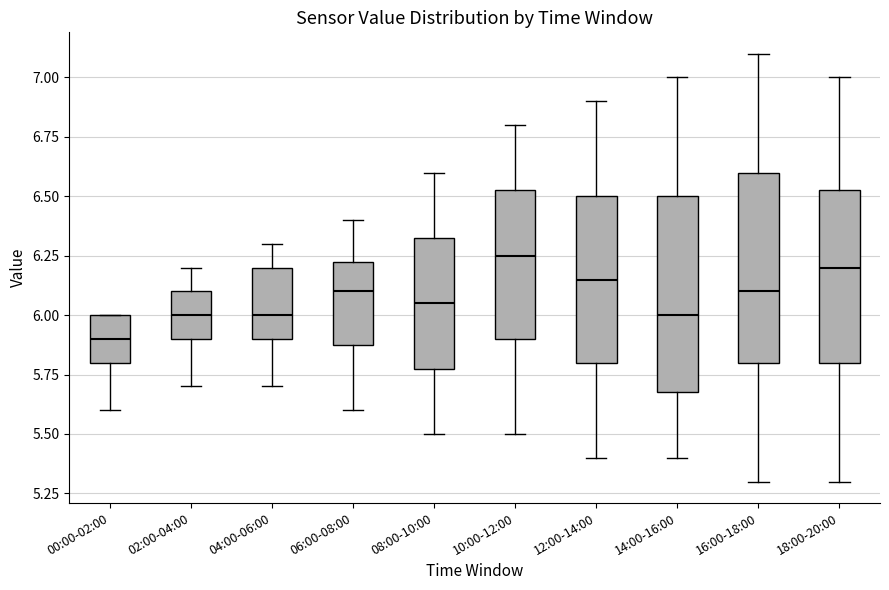

Reading left to right, transcribe this box plot: for each box, give where its median line is, the range the box spans, and where its two whiskers end, as read against the y-axis. The values are not printed on the chart, so give them approximately, as read against the axis.

00:00-02:00: median 5.90, box 5.80 to 6.00, whiskers 5.60 to 6.00
02:00-04:00: median 6.00, box 5.90 to 6.10, whiskers 5.70 to 6.20
04:00-06:00: median 6.00, box 5.90 to 6.20, whiskers 5.70 to 6.30
06:00-08:00: median 6.10, box 5.90 to 6.25, whiskers 5.60 to 6.40
08:00-10:00: median 6.05, box 5.80 to 6.35, whiskers 5.50 to 6.60
10:00-12:00: median 6.25, box 5.90 to 6.55, whiskers 5.50 to 6.80
12:00-14:00: median 6.15, box 5.80 to 6.50, whiskers 5.40 to 6.90
14:00-16:00: median 6.00, box 5.70 to 6.50, whiskers 5.40 to 7.00
16:00-18:00: median 6.10, box 5.80 to 6.60, whiskers 5.30 to 7.10
18:00-20:00: median 6.20, box 5.80 to 6.55, whiskers 5.30 to 7.00